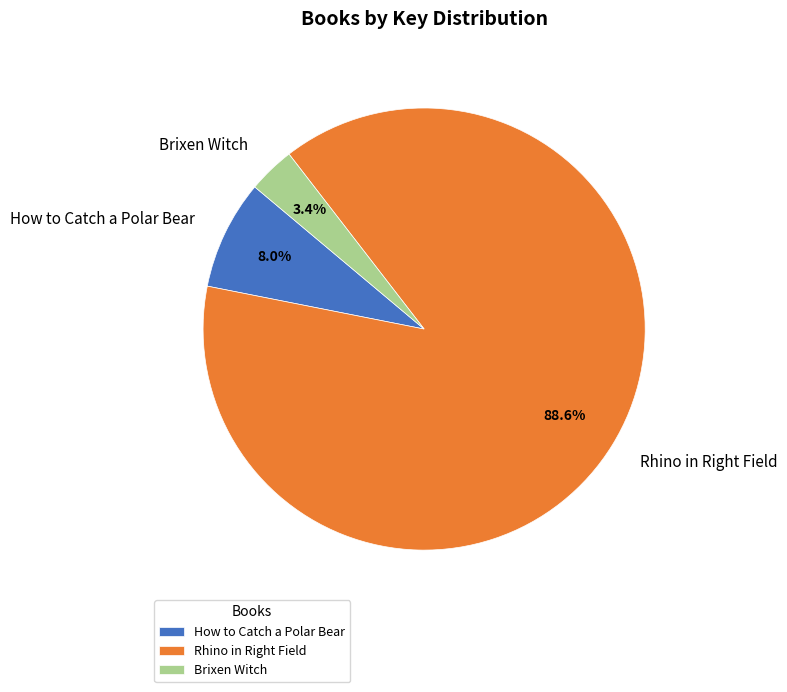

Count the number of slices in the pie.

3